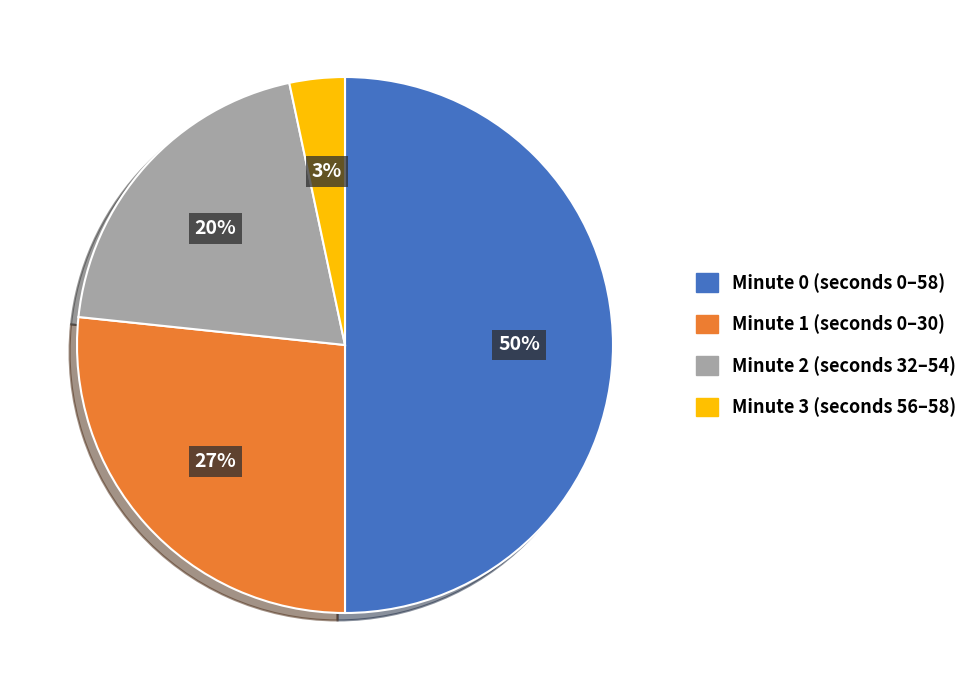

Between Minute 3 and Minute 2, which is larger?

Minute 2